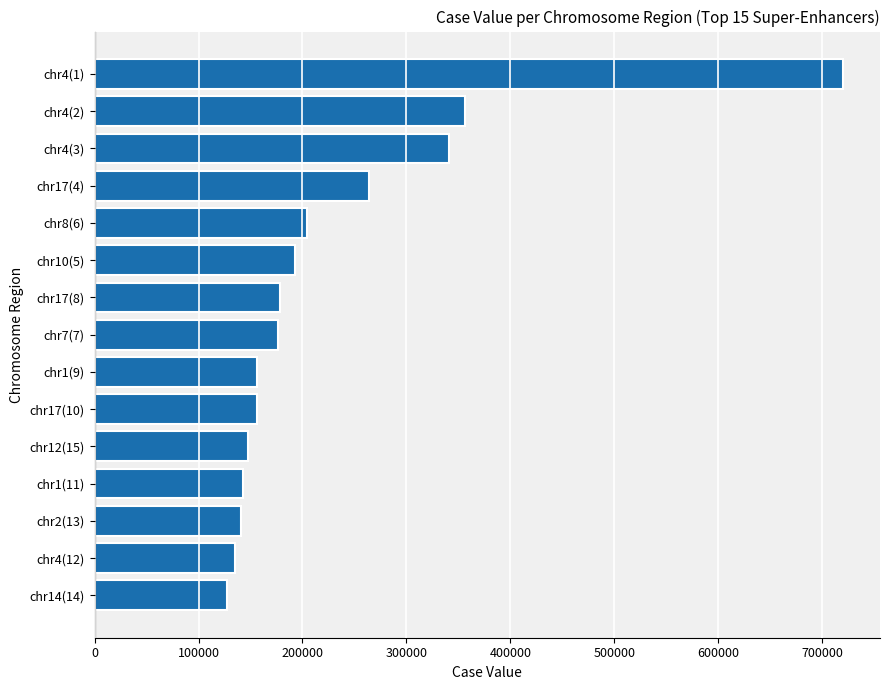

At which label is the value closest to 423625?

chr4(2)